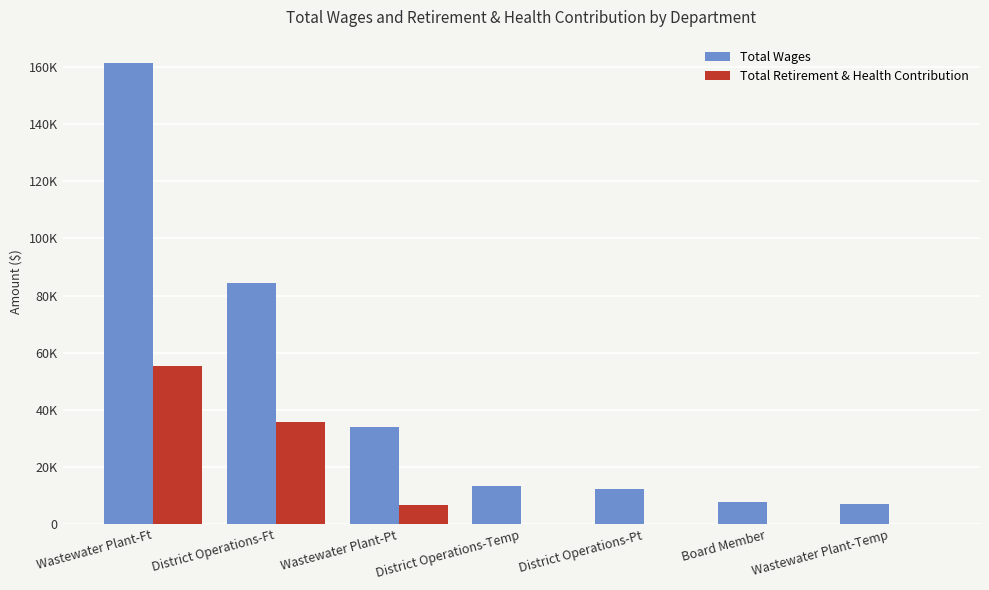

What is the difference between the maximum and minimum values in the Total Wages series?

154330